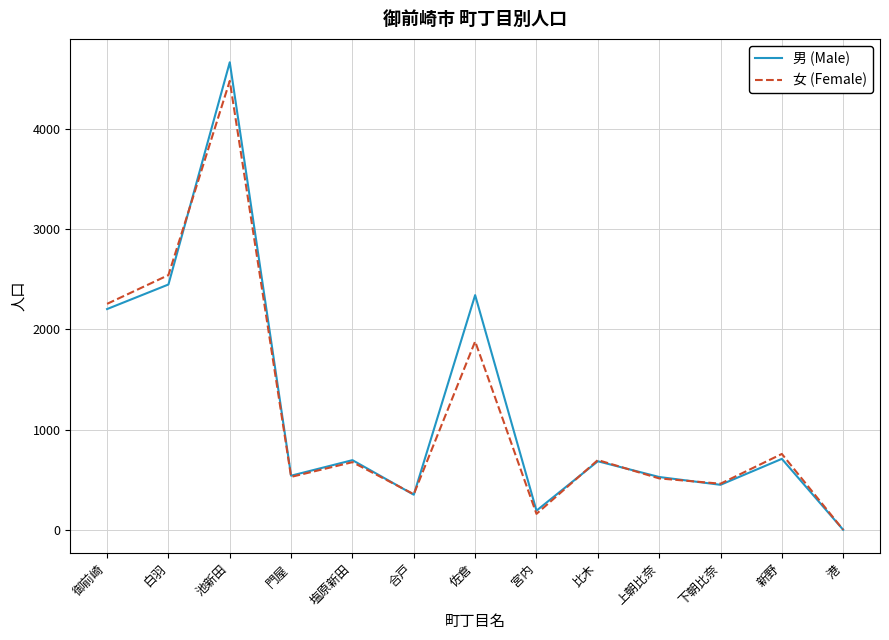

True or false: 女 (Female) and 男 (Male) cross at least once.

True